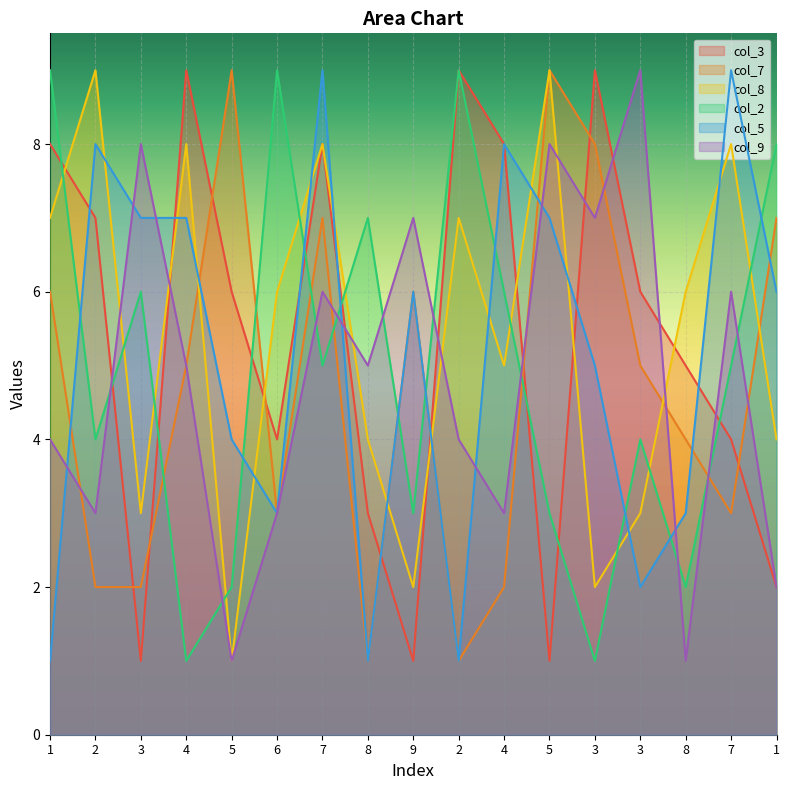

Is it true that col_3 equals 2 at 9?

False